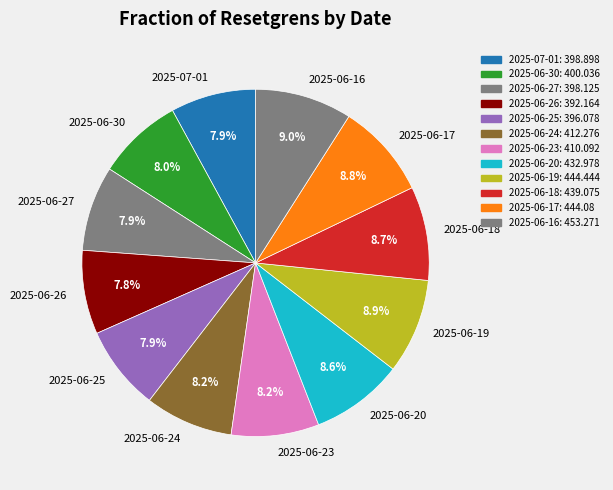

Does any single category account for the majority?

No